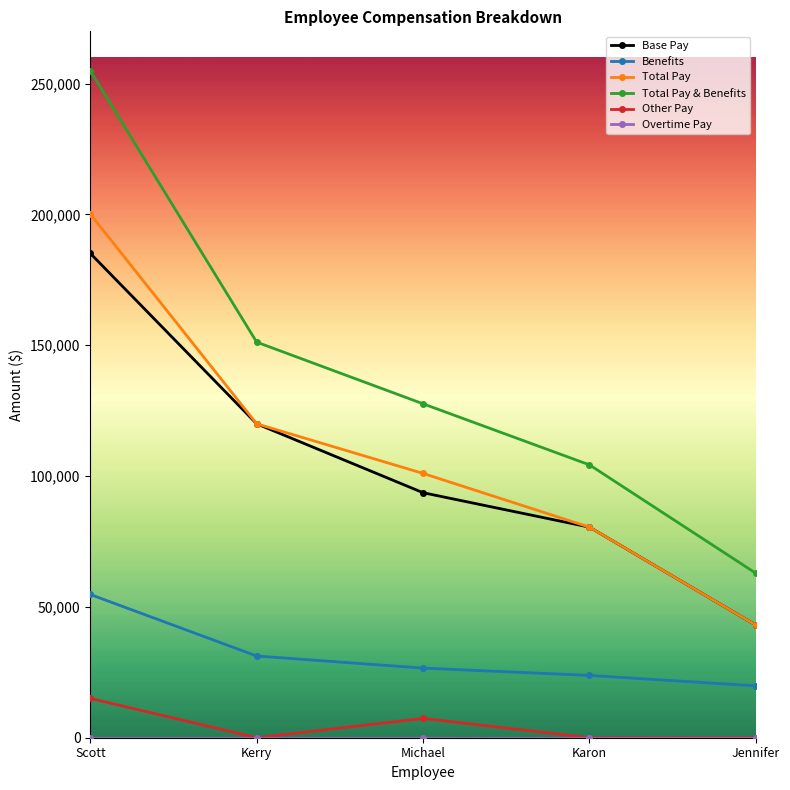

What is the value of the Total Pay point at the 3rd from the left?

101021